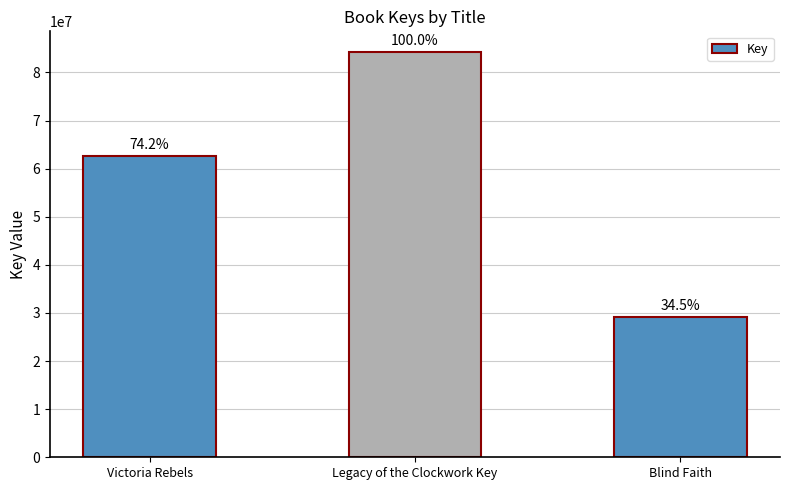

How many bars are there in total?

3